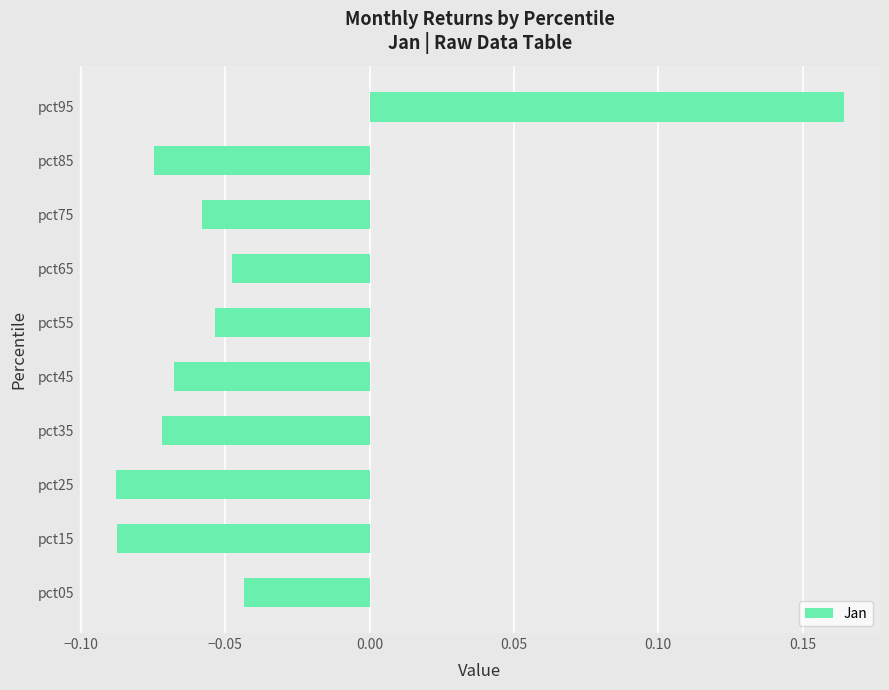

Which category has the highest value across all series?

pct95